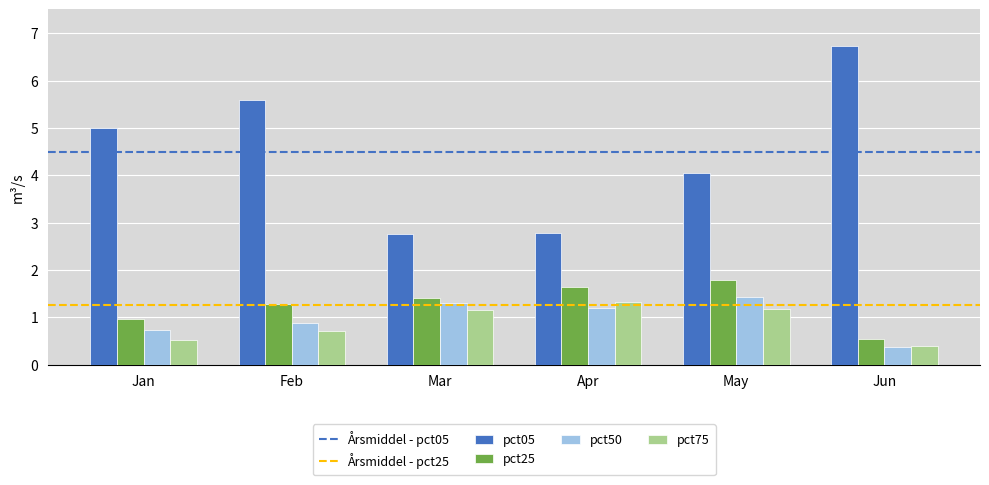

Does the chart contain stacked bars?

No